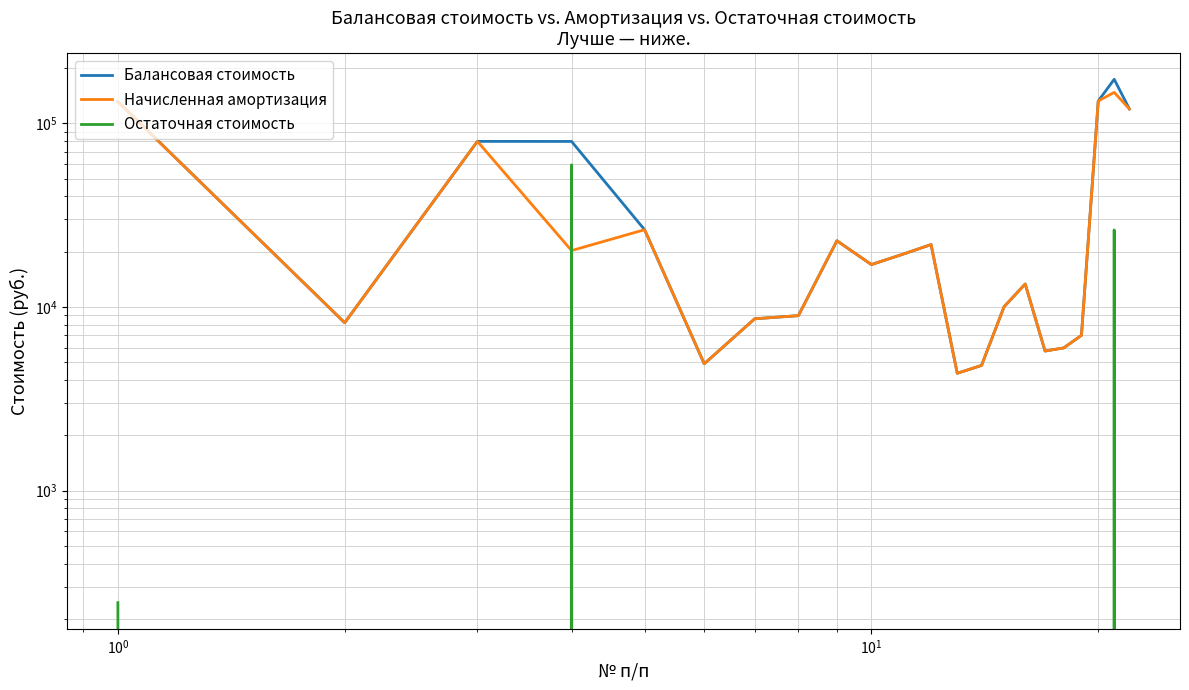

What is the maximum value shown in the chart?

173500.0